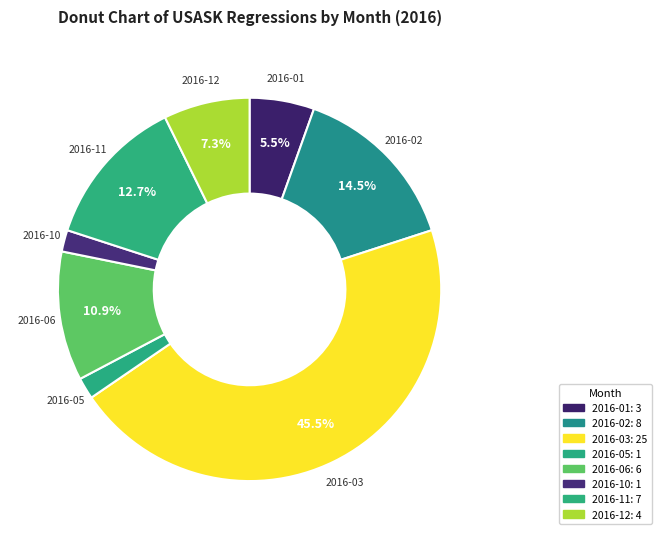

Count the number of slices in the pie.

8